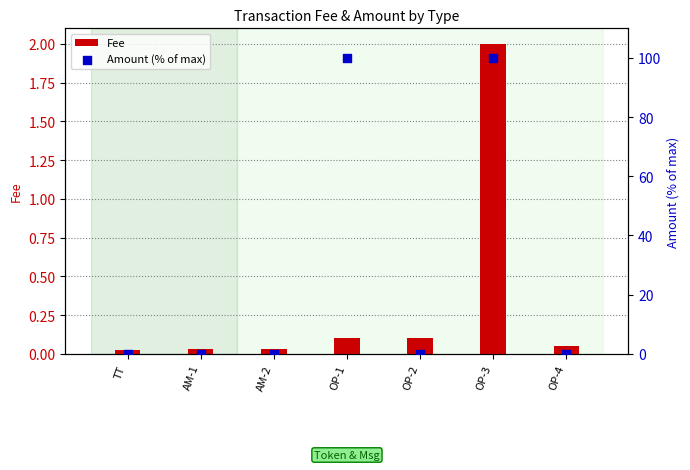

Is the value of Amount (% of max) at OP-3 greater than the value of Fee at OP-2?

Yes